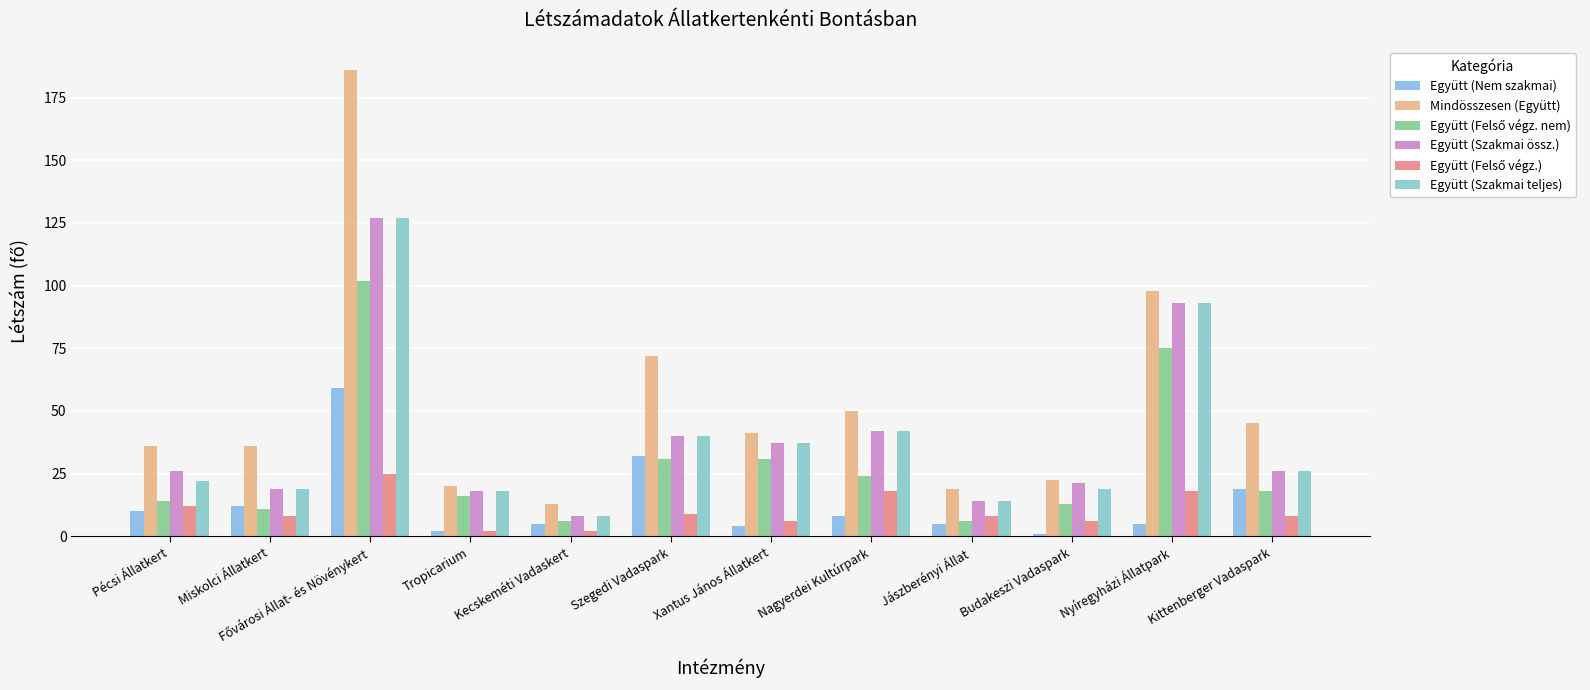

How many groups of bars are there?

12